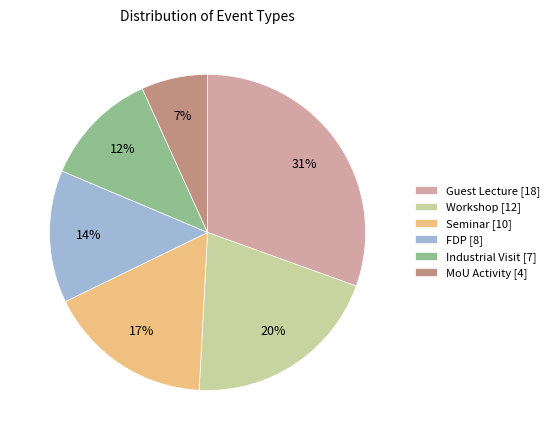

Which category has the smallest portion of the pie?

MoU Activity